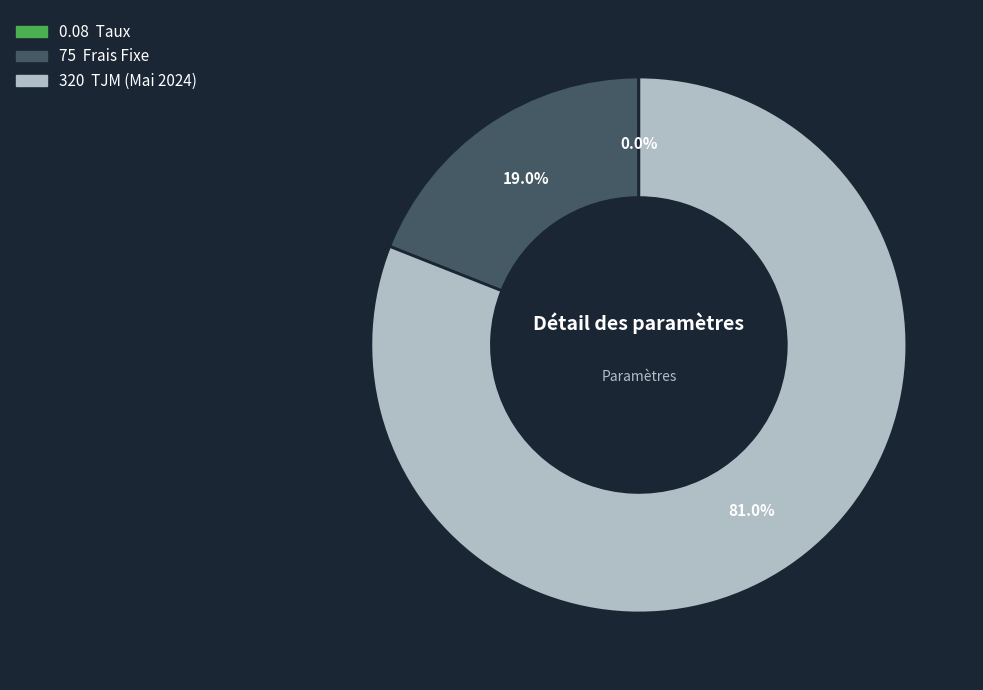

Does any single category account for the majority?

Yes